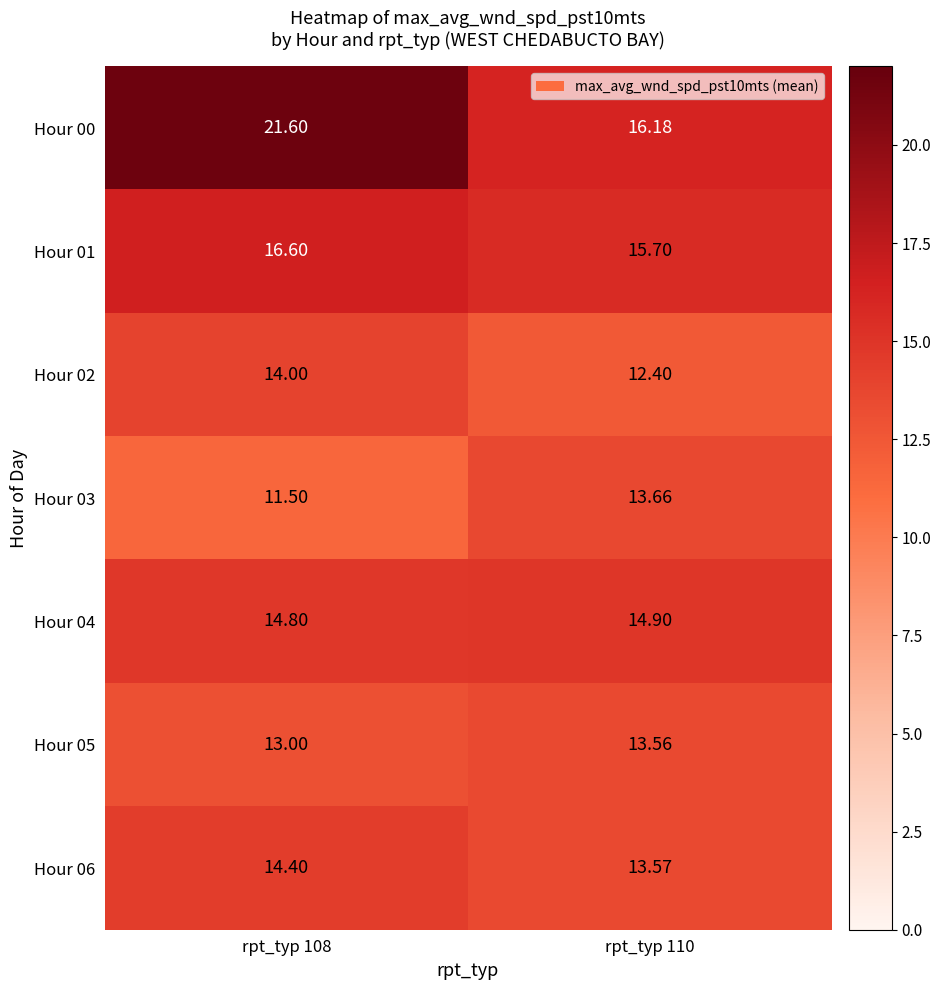

Is the value of Hour 00 at rpt_typ 110 greater than the value of Hour 06 at rpt_typ 108?

Yes